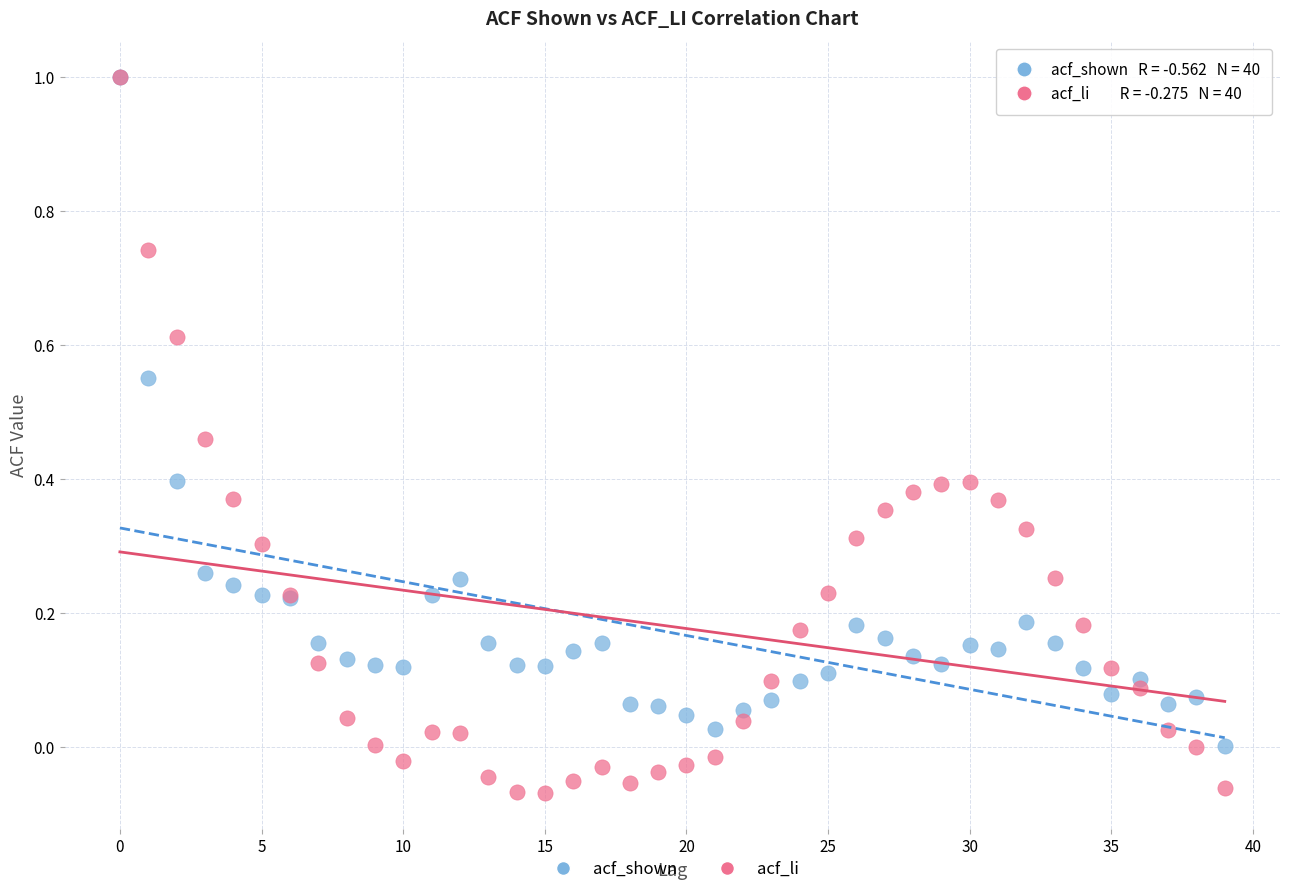

Which series reaches the minimum Y coordinate?

acf_li